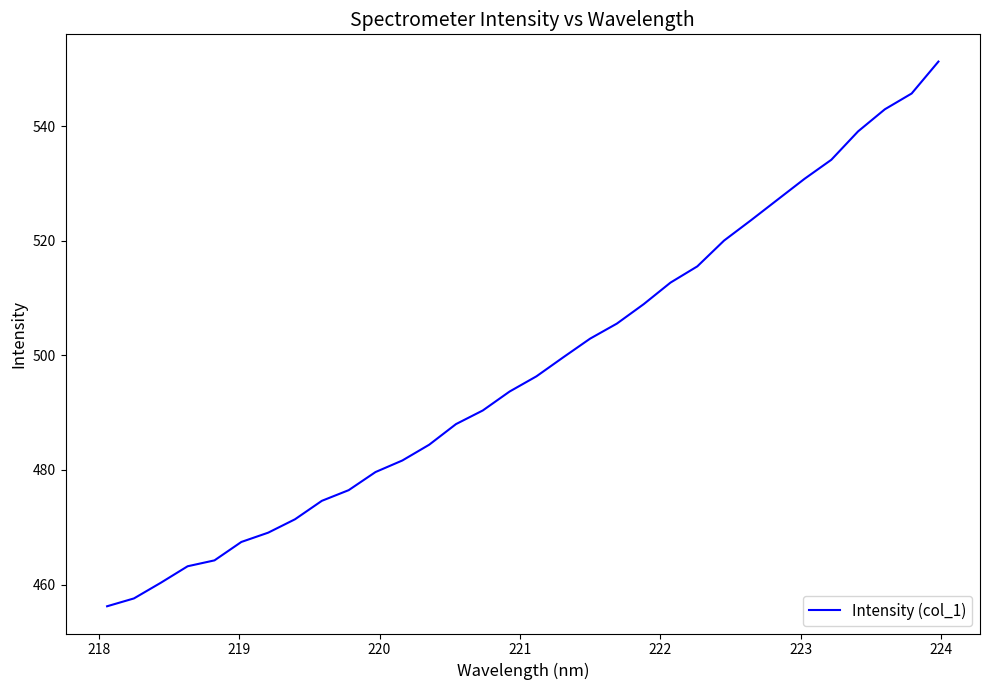

What is the difference between the maximum and minimum values?

95.1